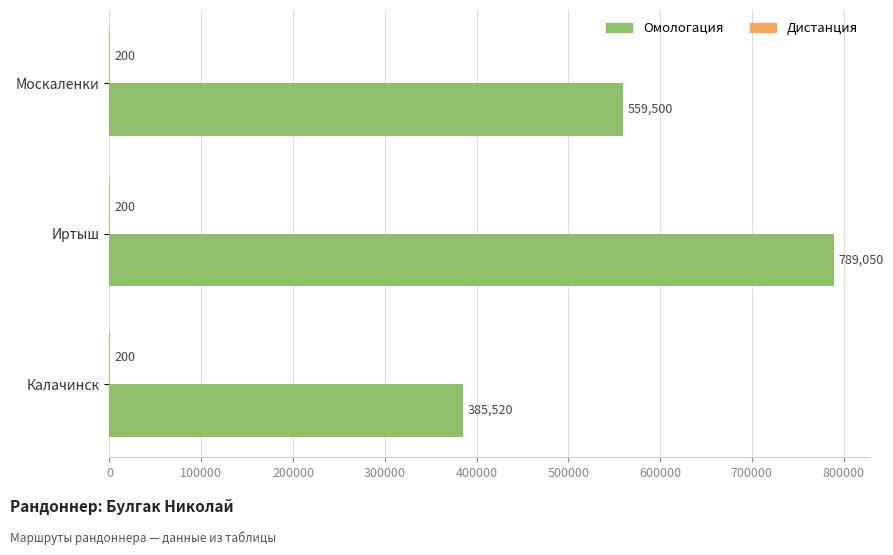

At which category is the sum across all series the highest?

Иртыш